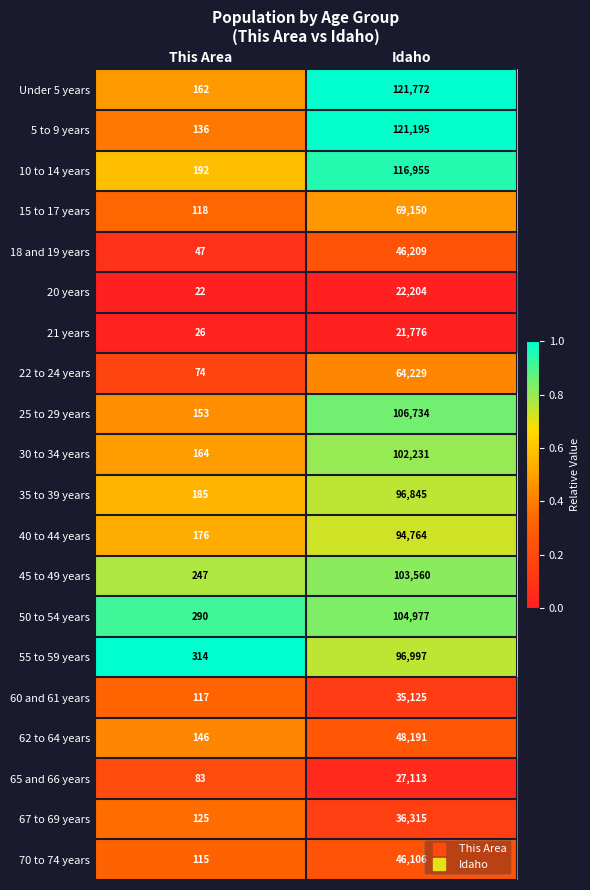

List the labels in order of Under 5 years value, smallest first.

This Area, Idaho